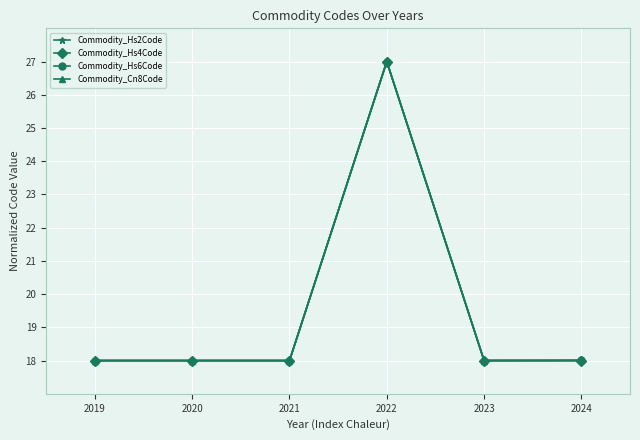

Between 2019 and 2021, which series saw the biggest shift?

Commodity_Hs2Code